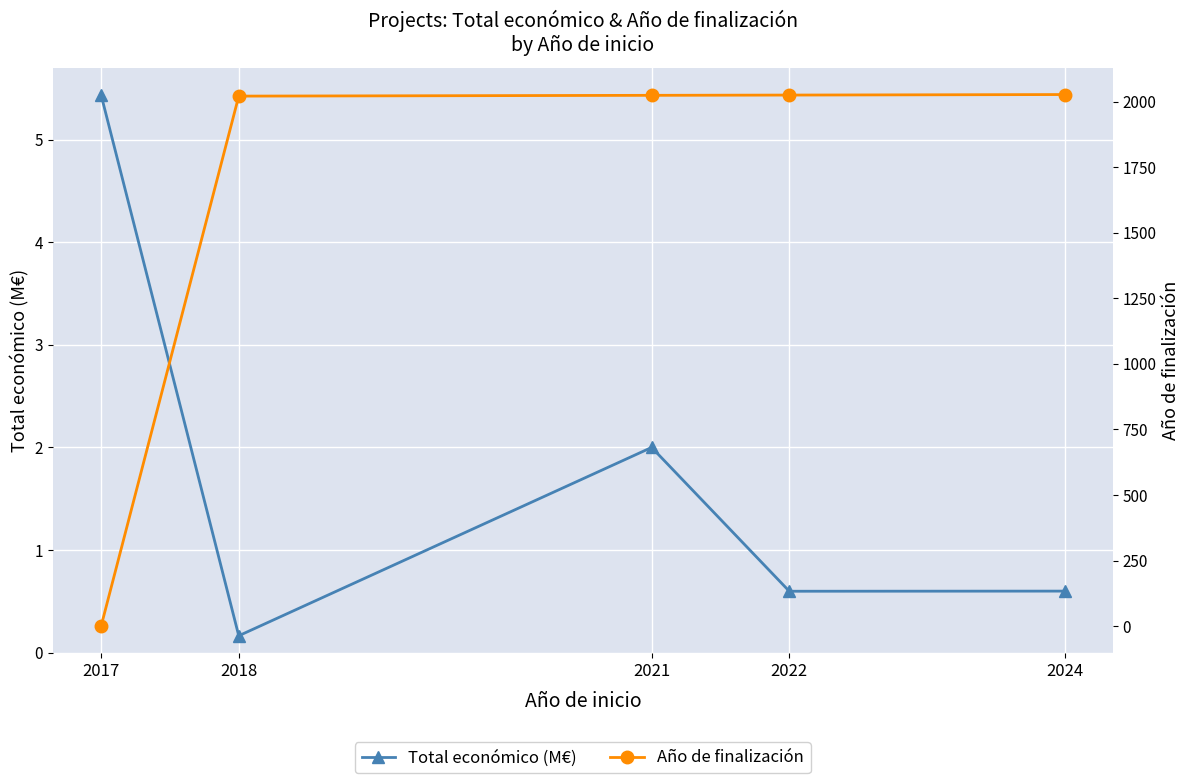

How many positive values does the Año de finalización series have?

4